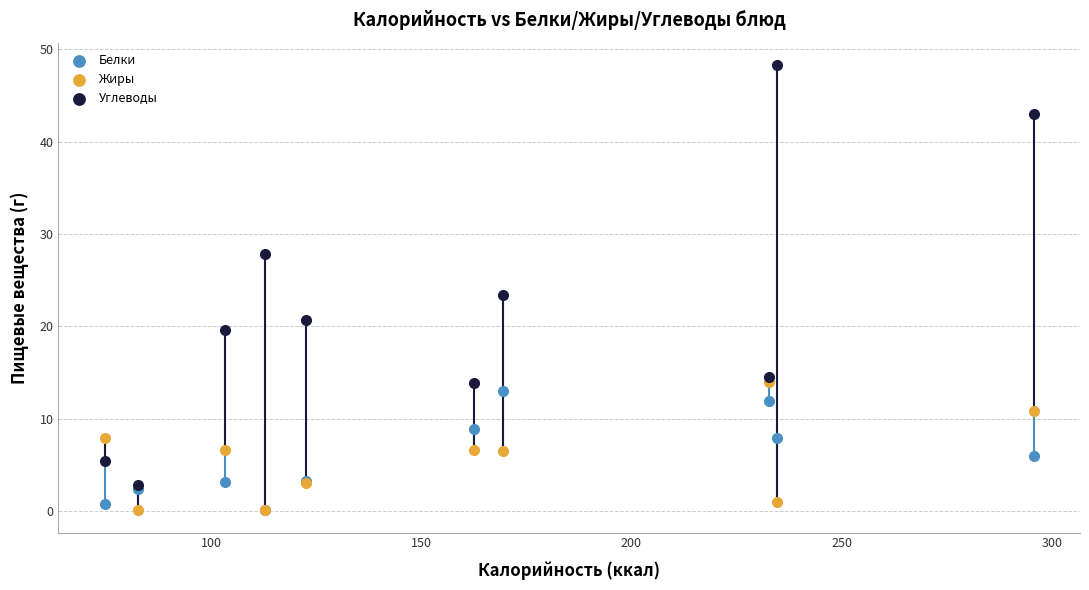

Across all series, what Y value is closest to 24?

23.4